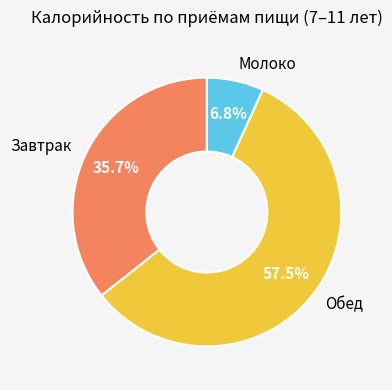

Which slice is the largest?

Обед